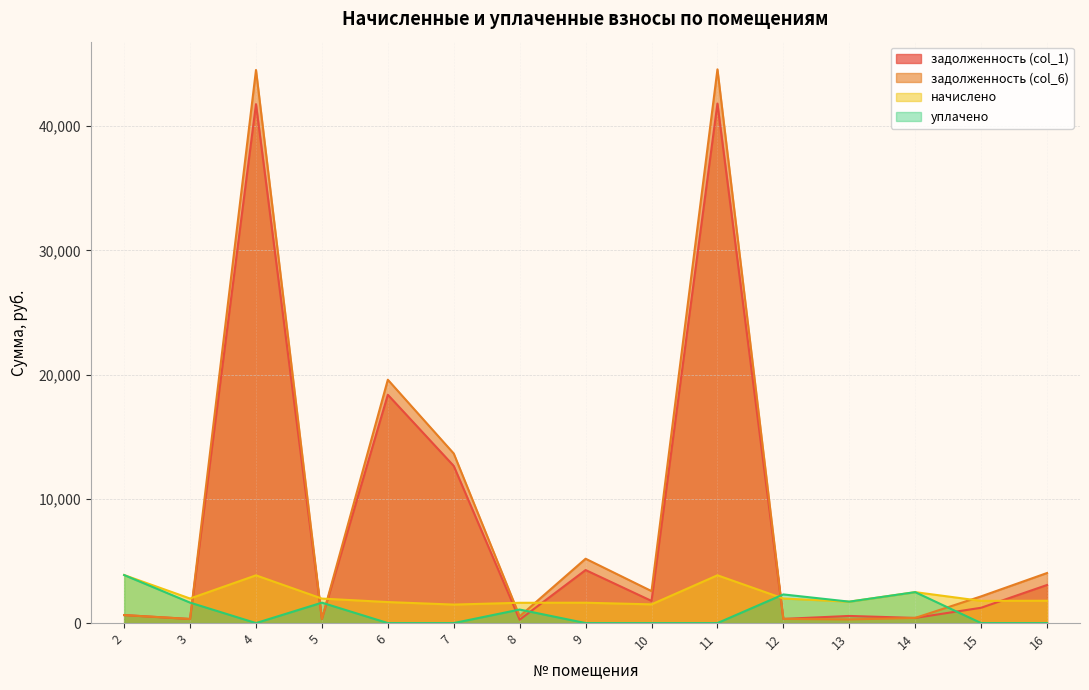

Count the number of data series in this chart.

4